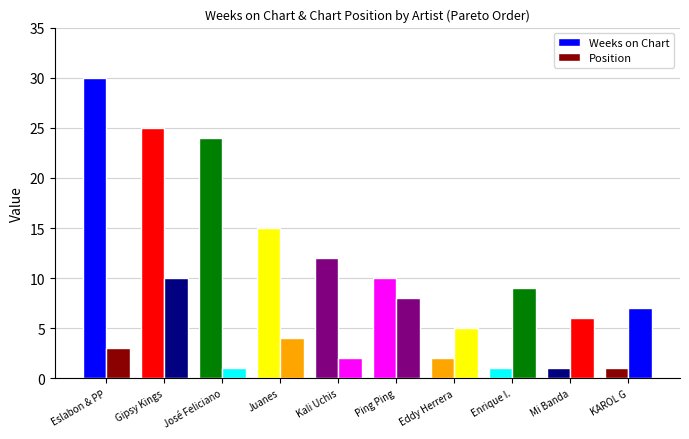

The Weeks on Chart series shows 24 at José Feliciano. True or false?

True